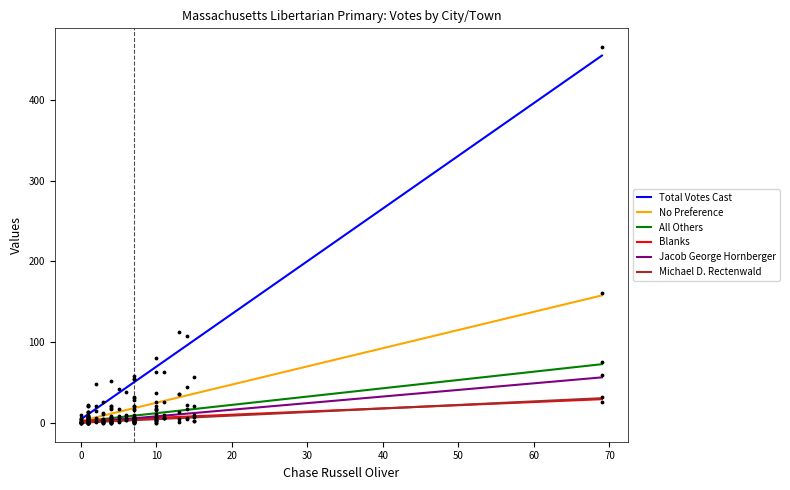

Is the value of Blanks at Auburn greater than the value of Jacob George Hornberger at Acton?

Yes